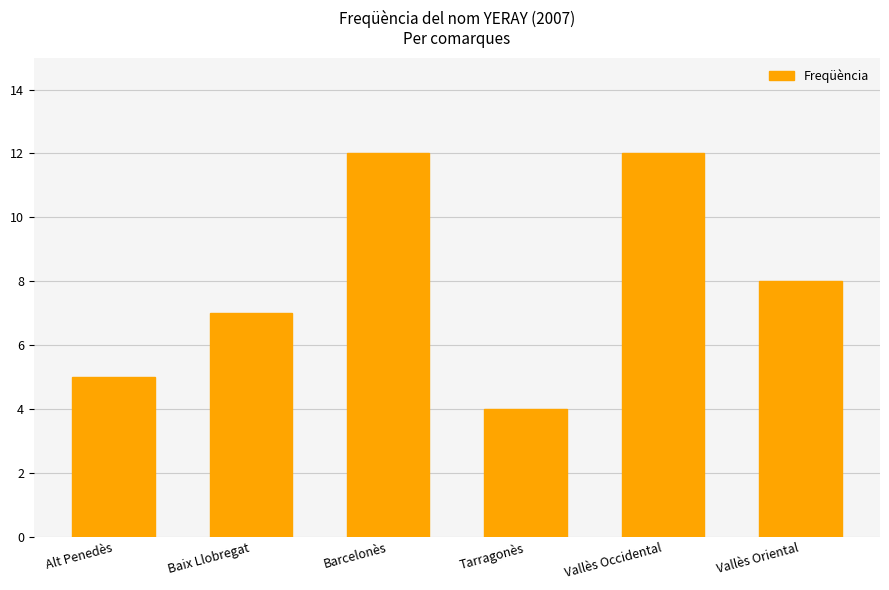

Approximately how many times larger is the value at Tarragonès compared to Baix Llobregat?

0.6